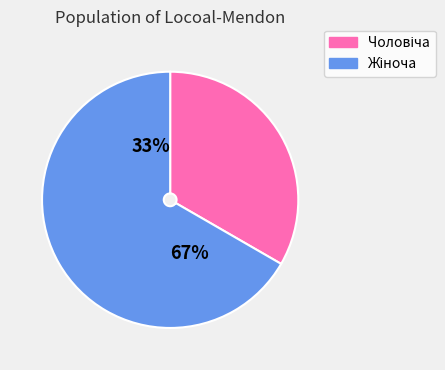

To the nearest percent, what portion does Жіноча represent?

67%